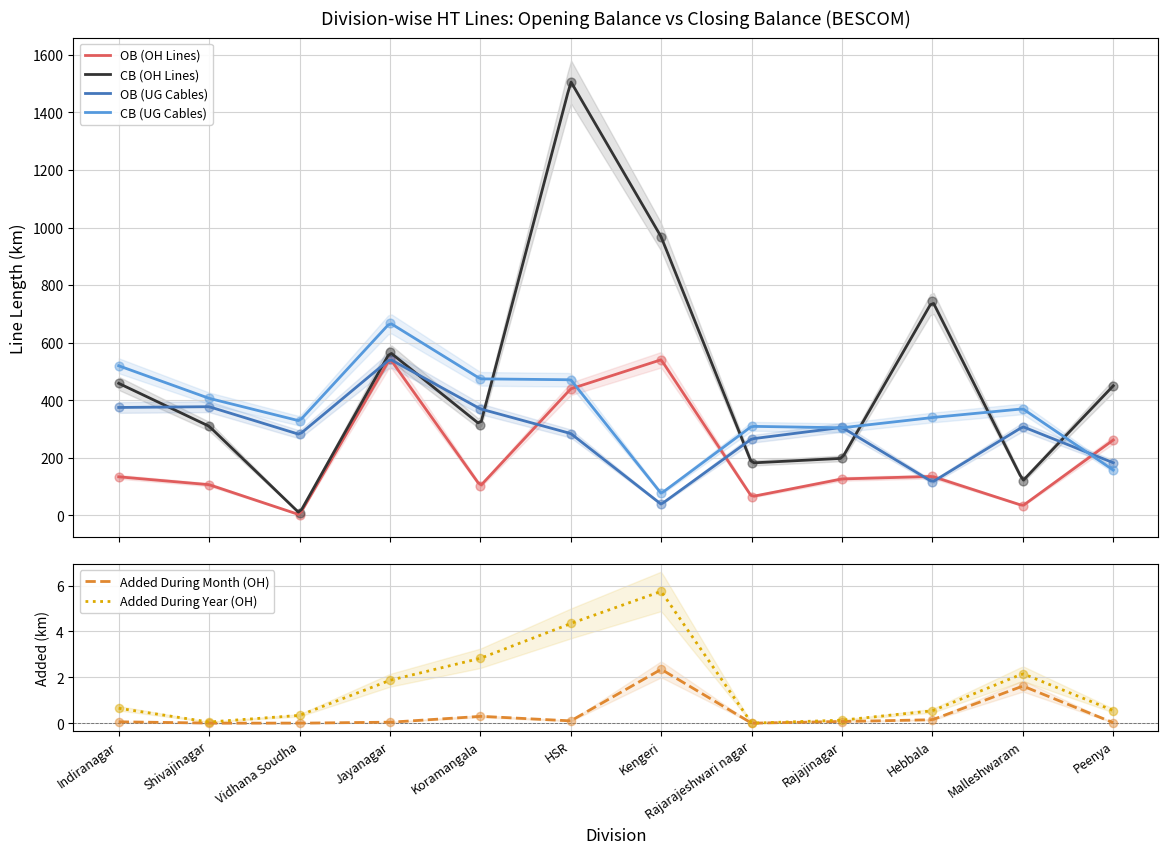

Is the value of OB (UG Cables) at Indiranagar greater than the value of Added During Month (OH) at Rajarajeshwari nagar?

Yes